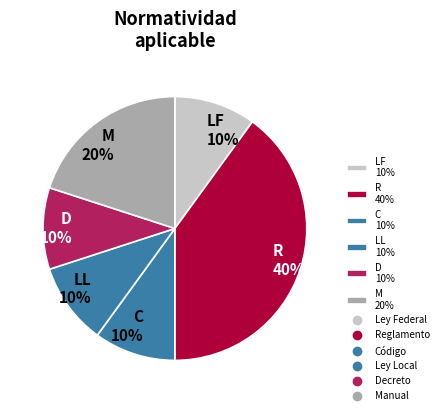

Count the number of slices in the pie.

6